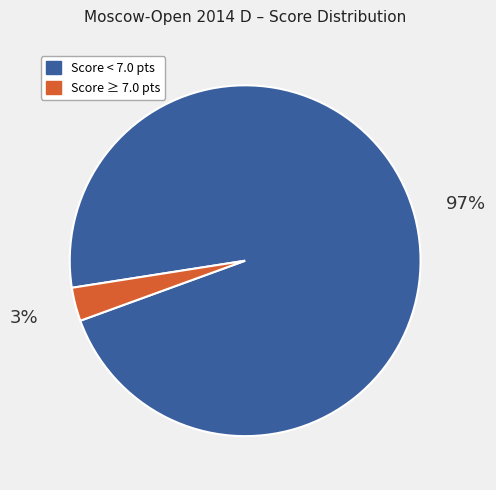

Does any single category account for the majority?

Yes